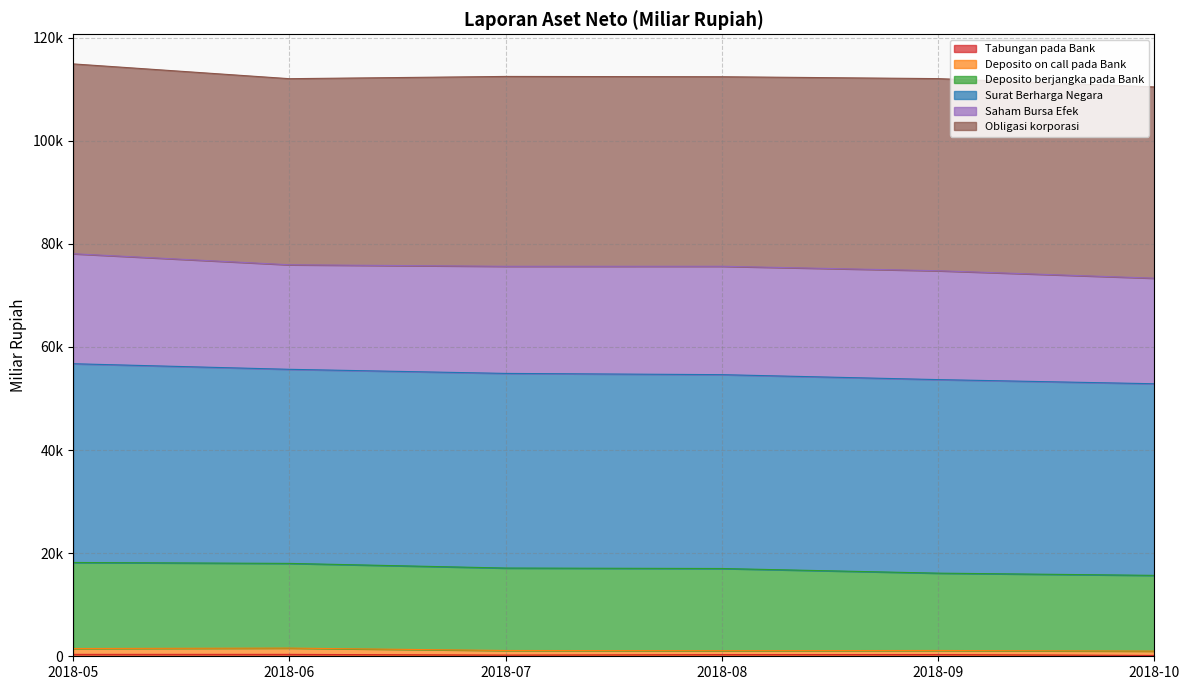

The Tabungan pada Bank series shows 167.1 at 2018-09. True or false?

False